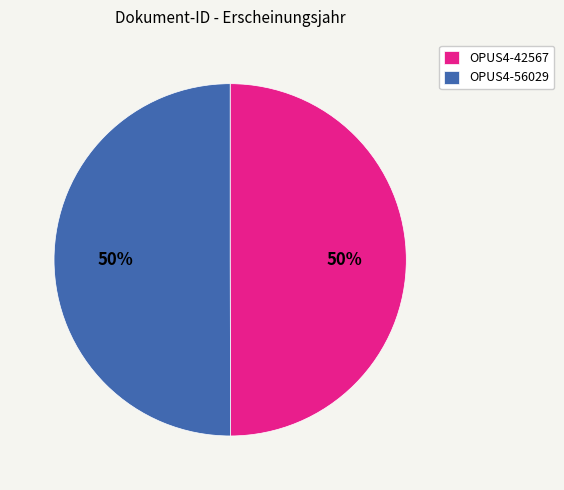

How many slices are in this pie chart?

2